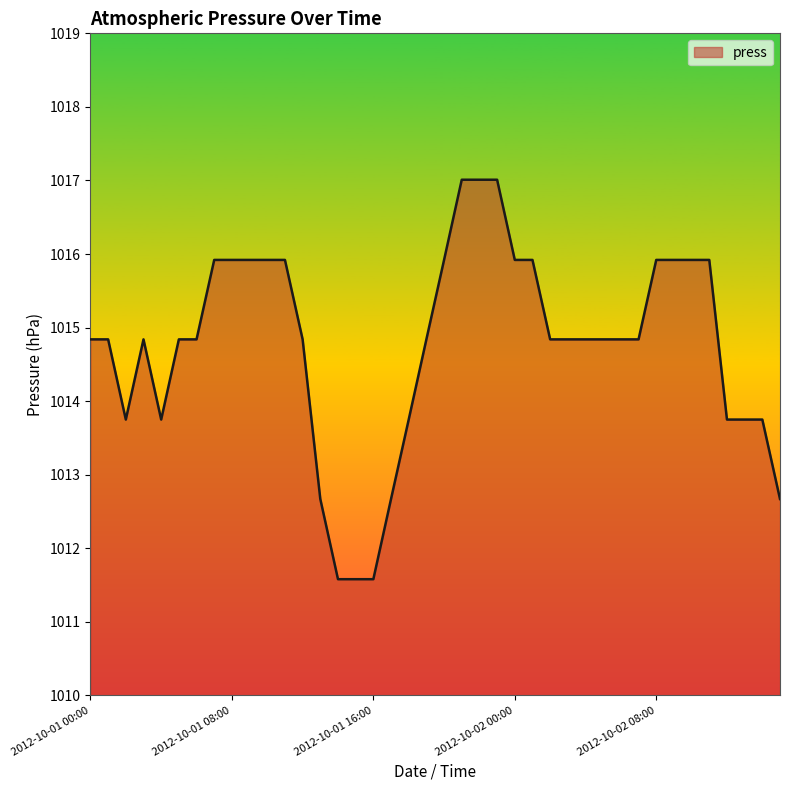

How many lines are shown in the chart?

1